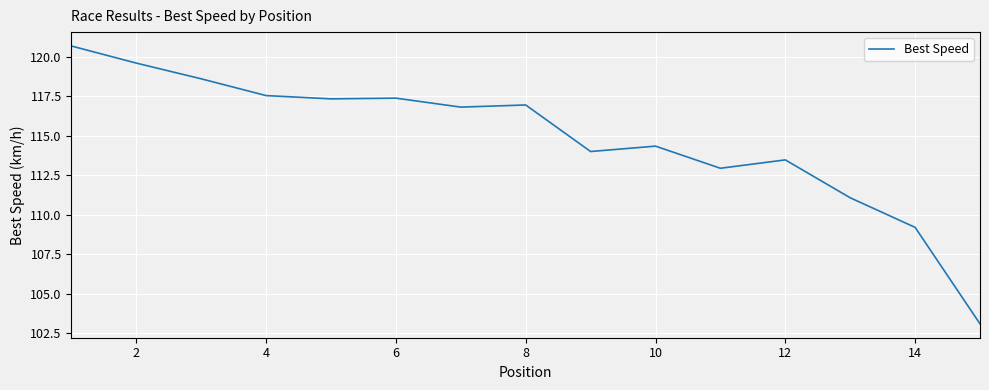

What is the minimum value shown in the chart?

103.1